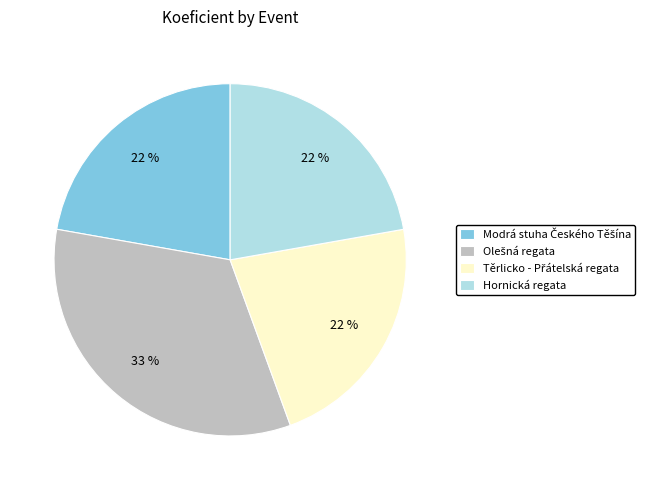

Count the number of slices in the pie.

4